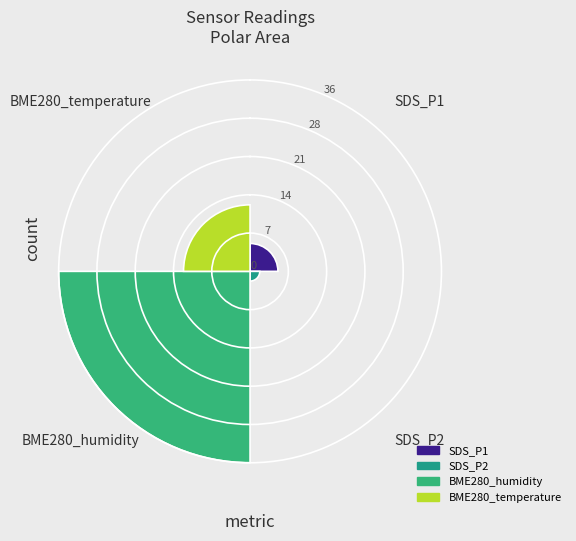

What is the label of the 4th bar from the left?

BME280_temperature